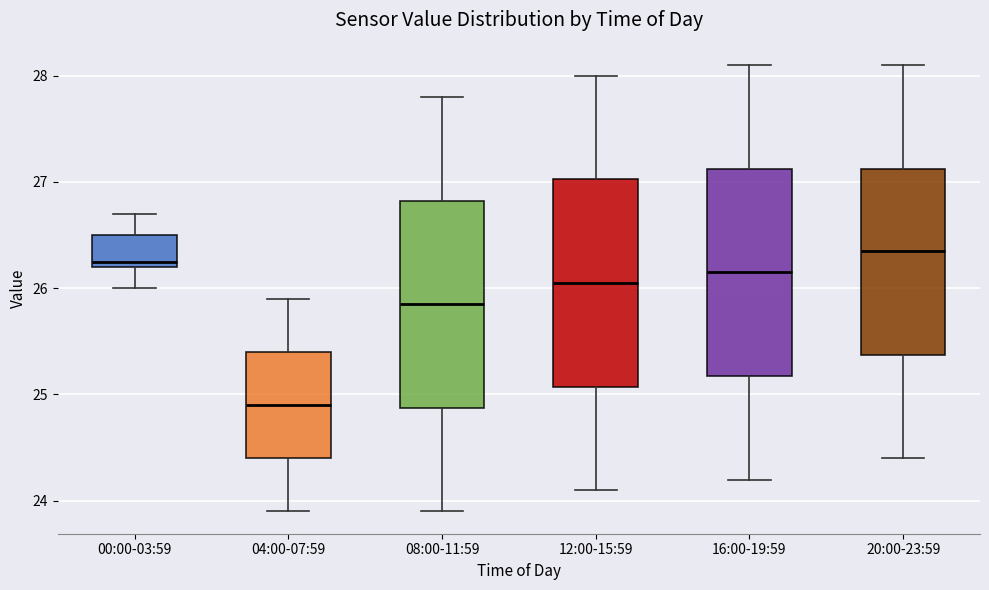

Where is the upper edge of the box for 08:00-11:59 on the y-axis? The values are not printed on the chart, so give them approximately, as read against the axis.

26.8